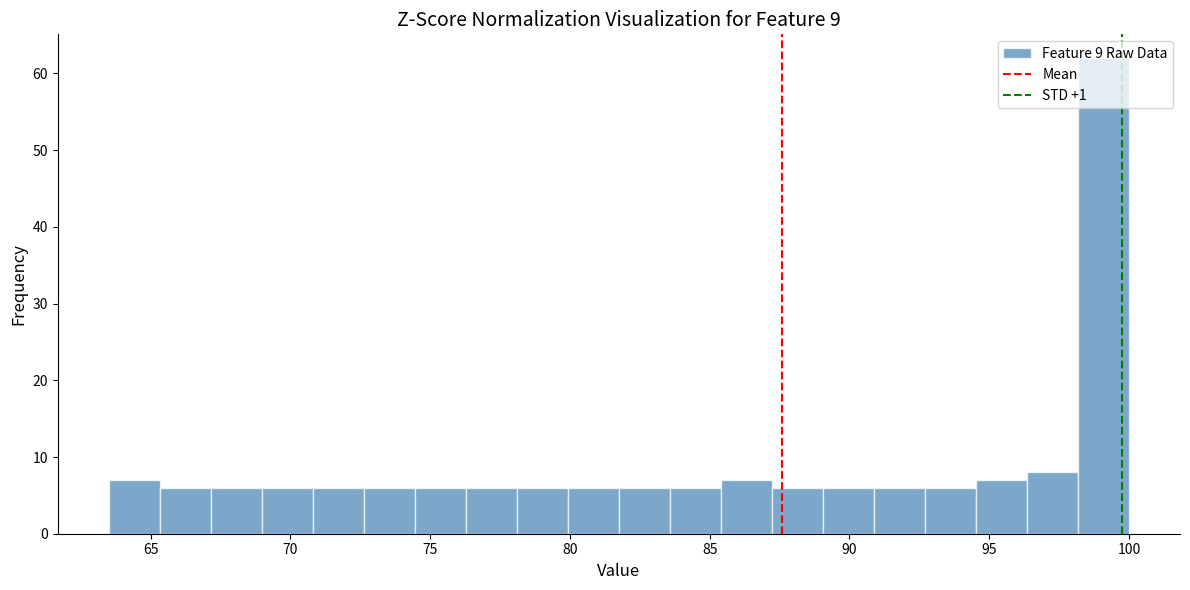

Read against the x-axis, roughly where is the centre of the tallest bar?

99.0